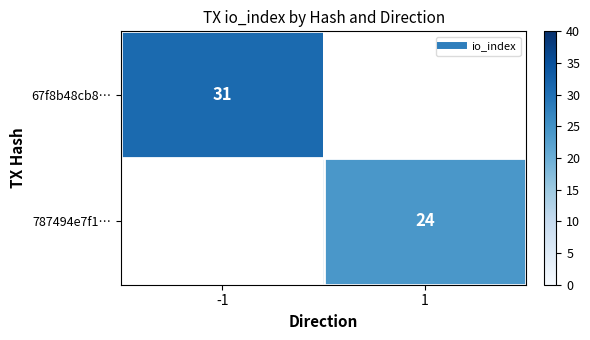

List the series in order of their overall mean, highest first.

67f8b48cb8…, 787494e7f1…